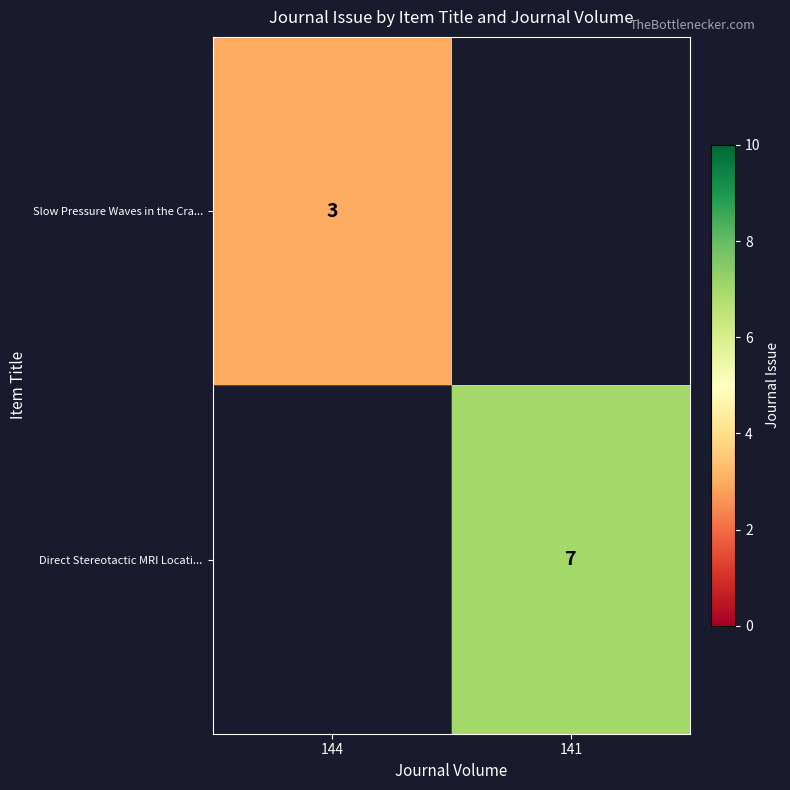

At how many categories does at least one series exceed 5?

1